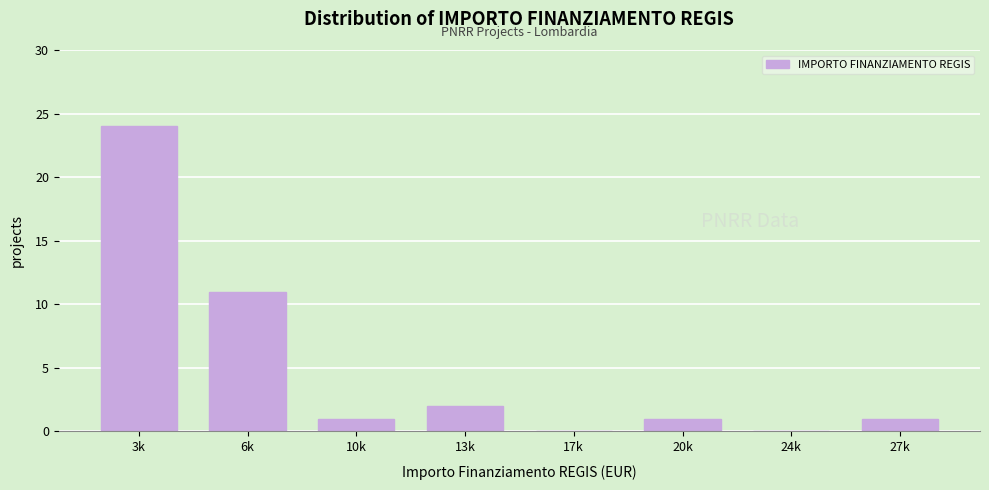

Reading right to left, extract all data points from this chart.

27k=1	24k=0	20k=1	17k=0	13k=2	10k=1	6k=11	3k=24